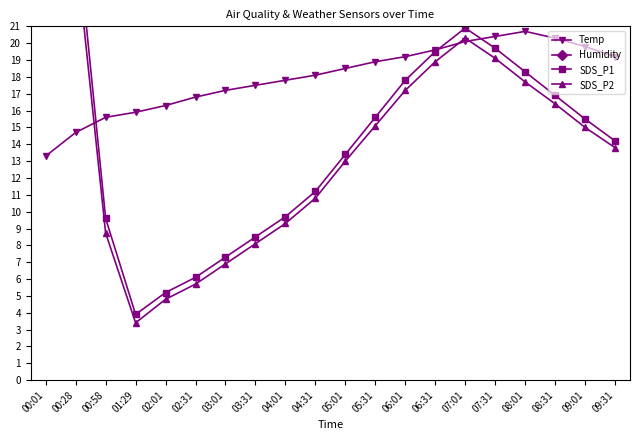

Which series has the largest range (max minus min)?

SDS_P1